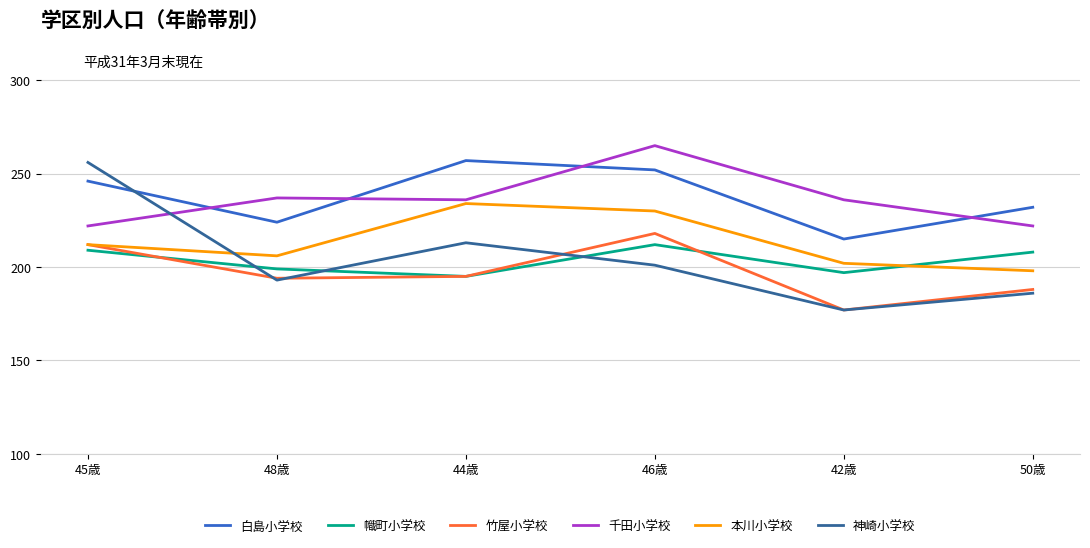

What is the maximum value for 千田小学校?

265